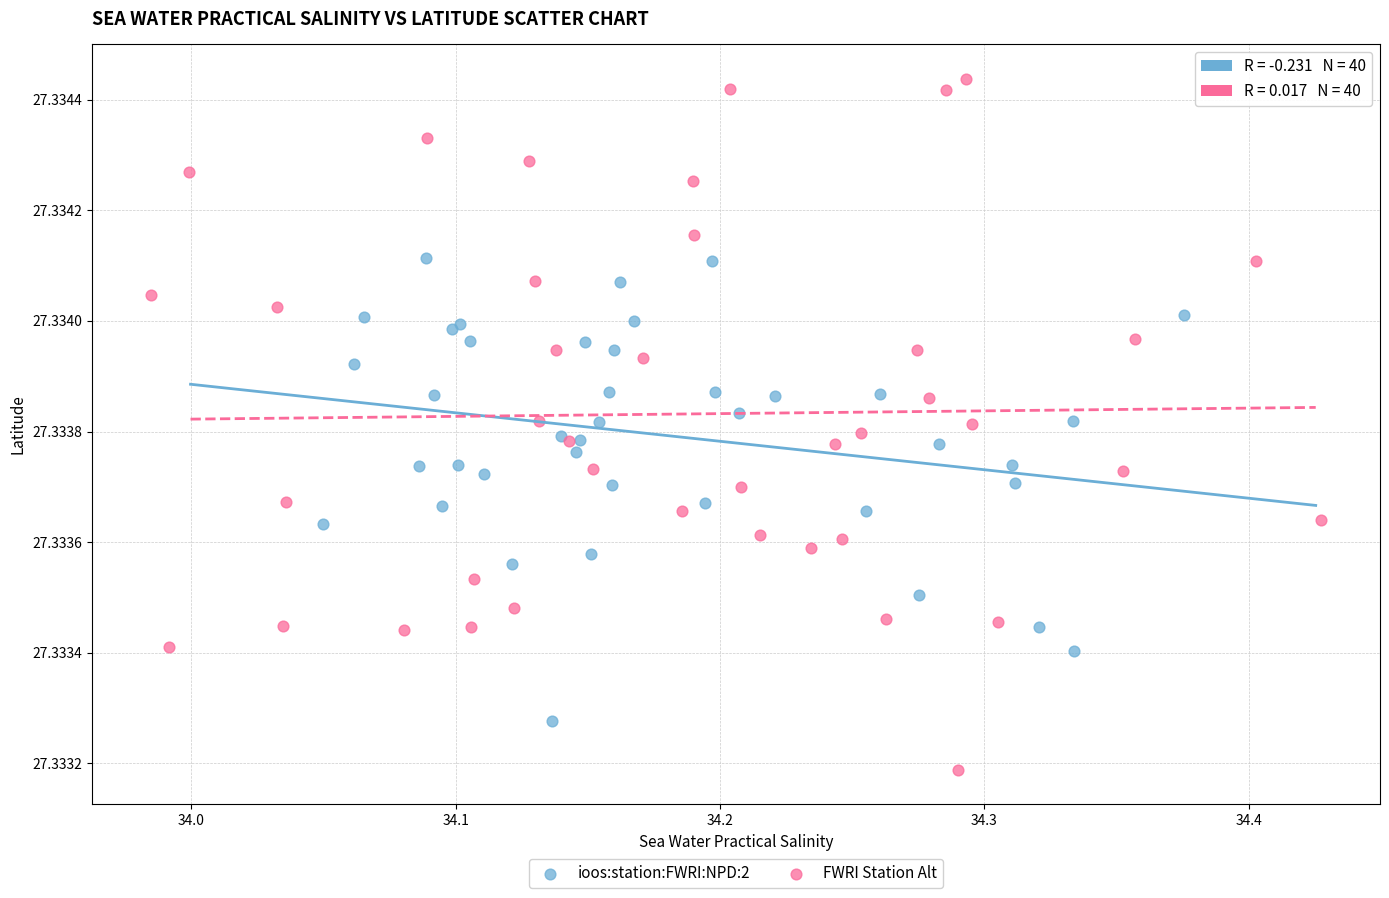

Which series reaches the maximum Y coordinate?

FWRI Station Alt